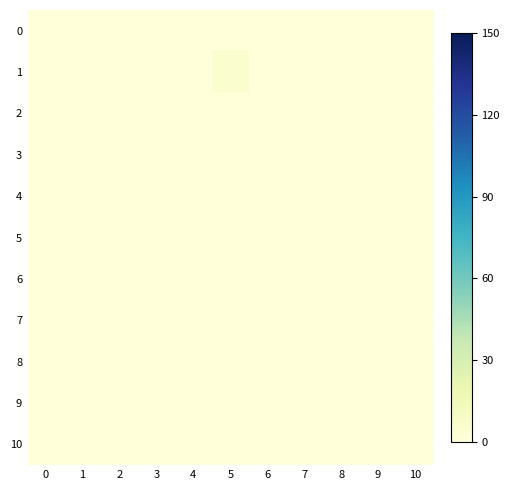

Between 6 and 10, which is larger?

6